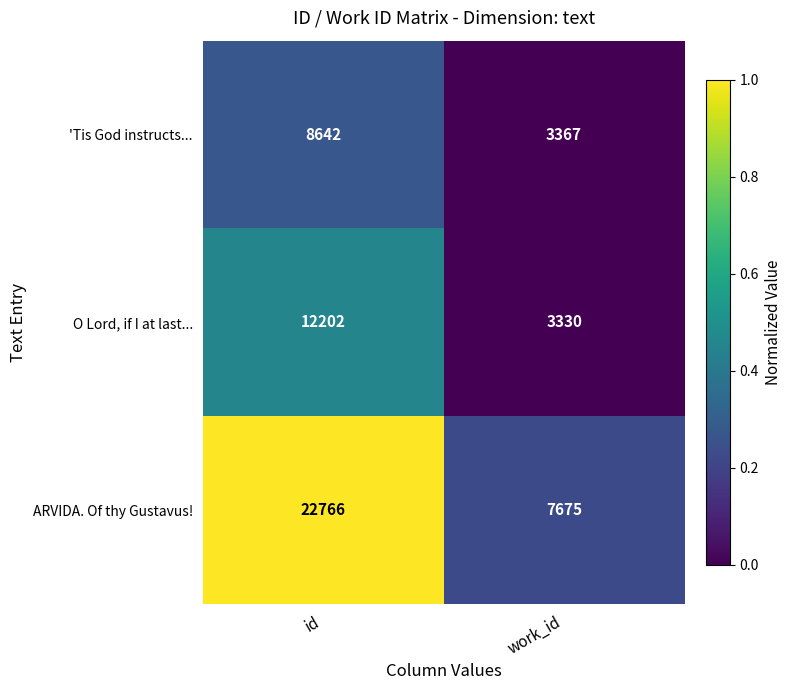

What is the sum of the O Lord, if I at last... values at id and work_id?

15532